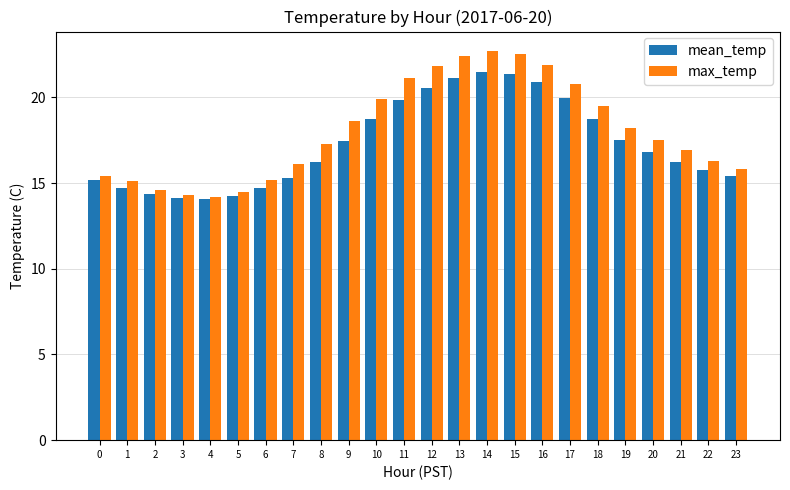

Rank the series at 15 from lowest to highest value.

mean_temp, max_temp